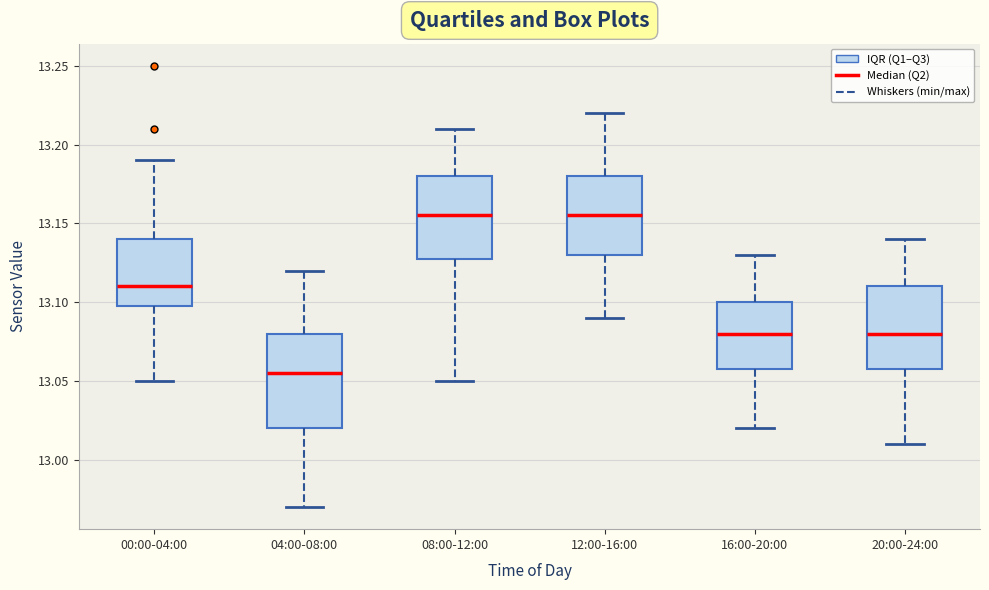

Reading left to right, read every box against the y-axis: the position of its median line, the range the box covers, and the ends of its whiskers. The values are not printed on the chart, so give them approximately, as read against the axis.

00:00-04:00: median 13.110, box 13.100 to 13.140, whiskers 13.050 to 13.190
04:00-08:00: median 13.055, box 13.020 to 13.080, whiskers 12.970 to 13.120
08:00-12:00: median 13.155, box 13.130 to 13.180, whiskers 13.050 to 13.210
12:00-16:00: median 13.155, box 13.130 to 13.180, whiskers 13.090 to 13.220
16:00-20:00: median 13.080, box 13.060 to 13.100, whiskers 13.020 to 13.130
20:00-24:00: median 13.080, box 13.060 to 13.110, whiskers 13.010 to 13.140